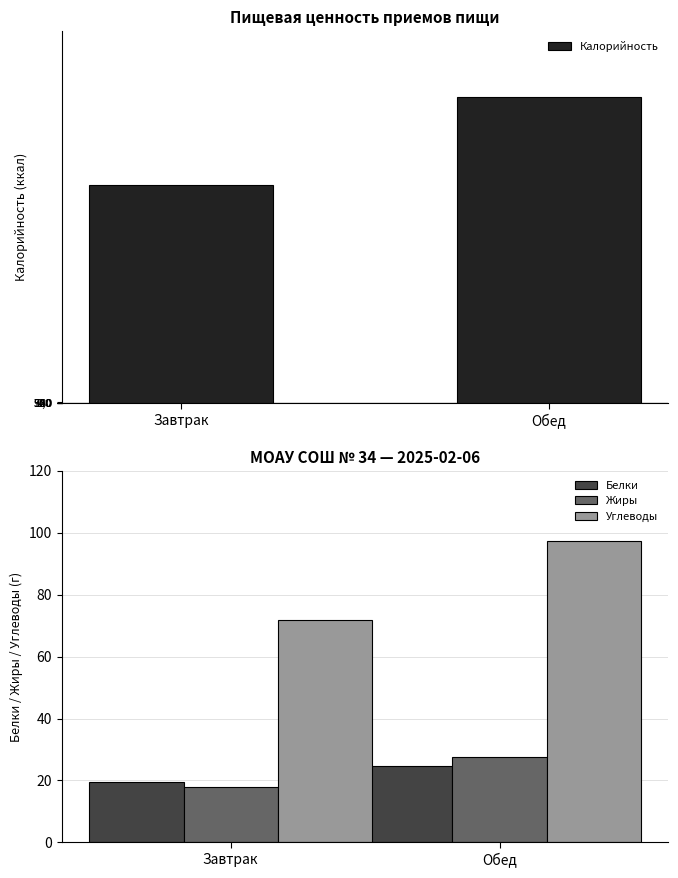

At Обед, list the series in order from largest to smallest.

Калорийность, Углеводы, Жиры, Белки